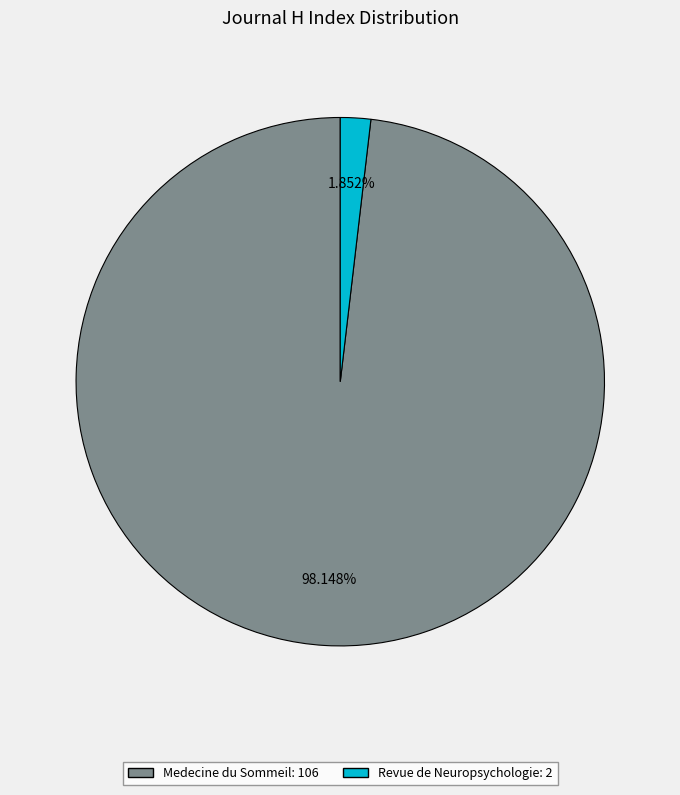

Combined, do Medecine du Sommeil and Revue de Neuropsychologie account for over 50%?

Yes